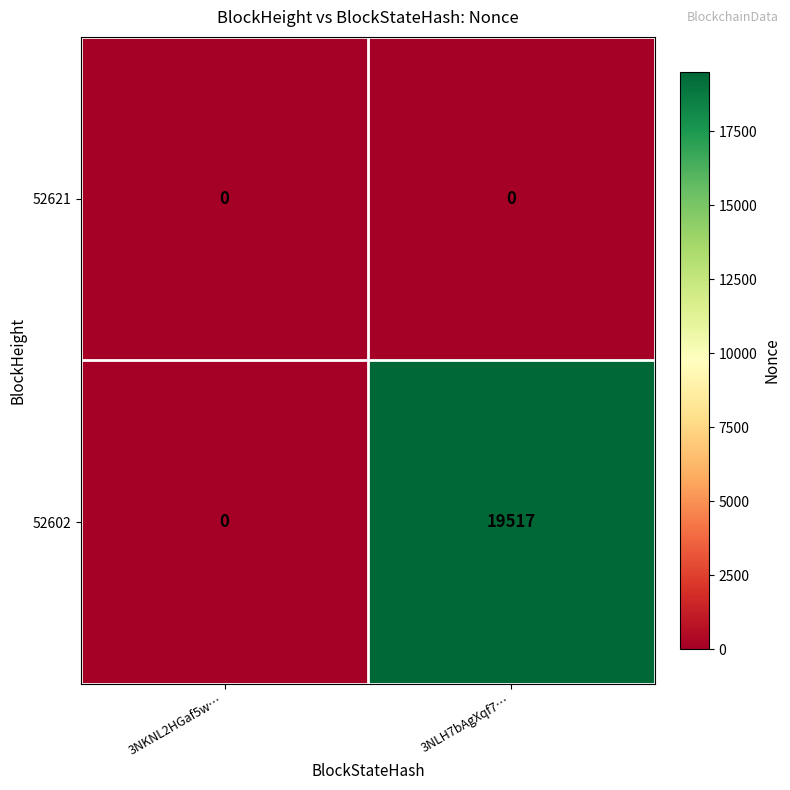

Reading left to right, what are all the values shown in this chart?

52621: 0	0
52602: 0	19517